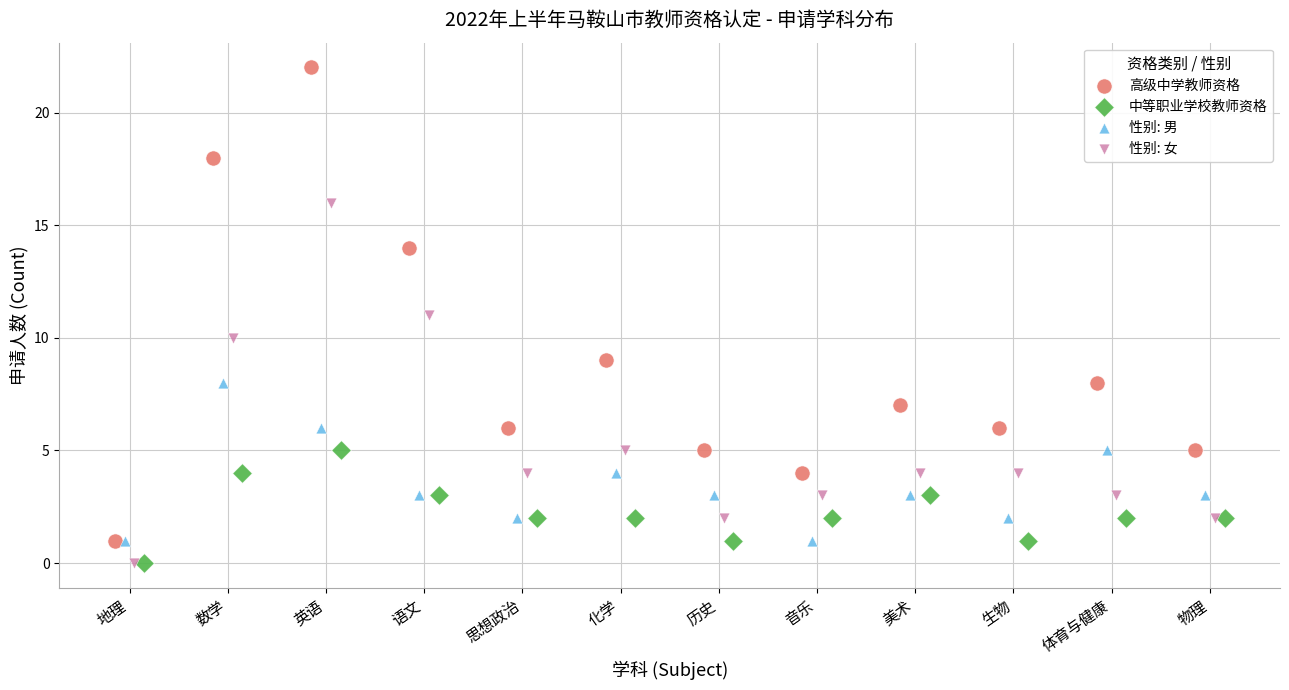

What are all the series names shown in the legend?

高级中学教师资格, 中等职业学校教师资格, 性别: 男, 性别: 女